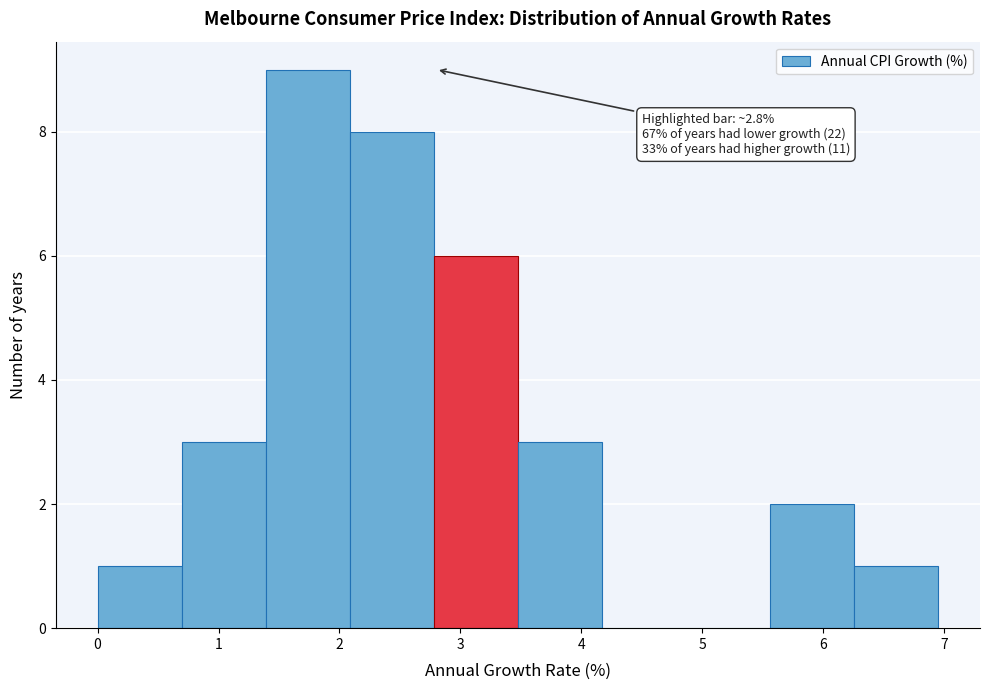

Which range on the x-axis has the tallest bar?

1.4 to 2.1